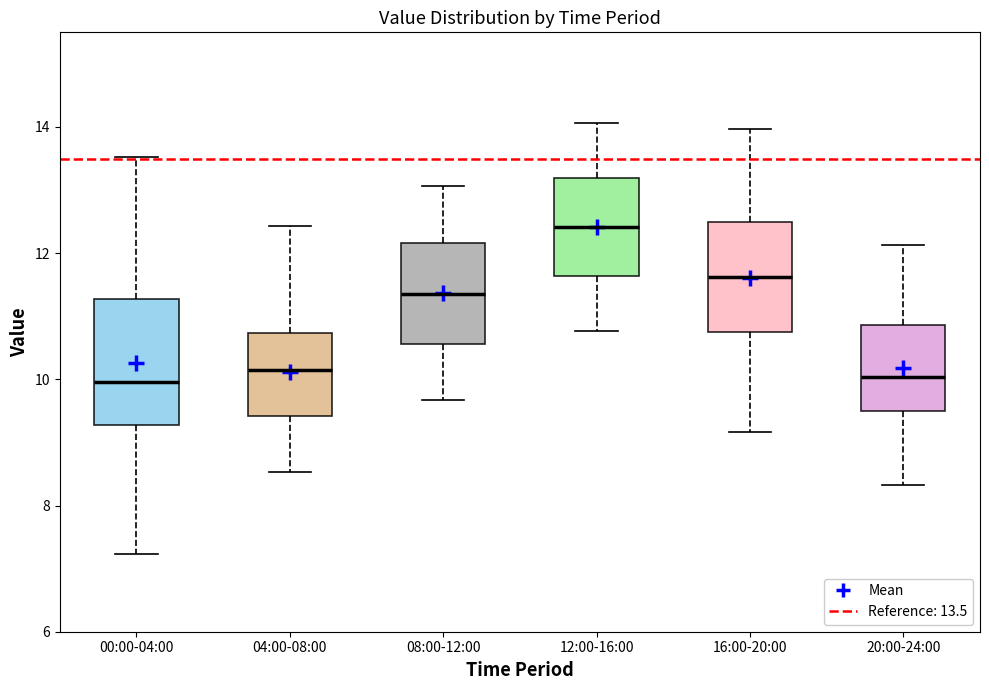

Reading left to right, transcribe this box plot: for each box, give where its median line is, the range the box spans, and where its two whiskers end, as read against the y-axis. The values are not printed on the chart, so give them approximately, as read against the axis.

00:00-04:00: median 10.0, box 9.2 to 11.2, whiskers 7.2 to 13.6
04:00-08:00: median 10.2, box 9.4 to 10.8, whiskers 8.6 to 12.4
08:00-12:00: median 11.4, box 10.6 to 12.2, whiskers 9.6 to 13.0
12:00-16:00: median 12.4, box 11.6 to 13.2, whiskers 10.8 to 14.0
16:00-20:00: median 11.6, box 10.8 to 12.4, whiskers 9.2 to 14.0
20:00-24:00: median 10.0, box 9.6 to 10.8, whiskers 8.4 to 12.2